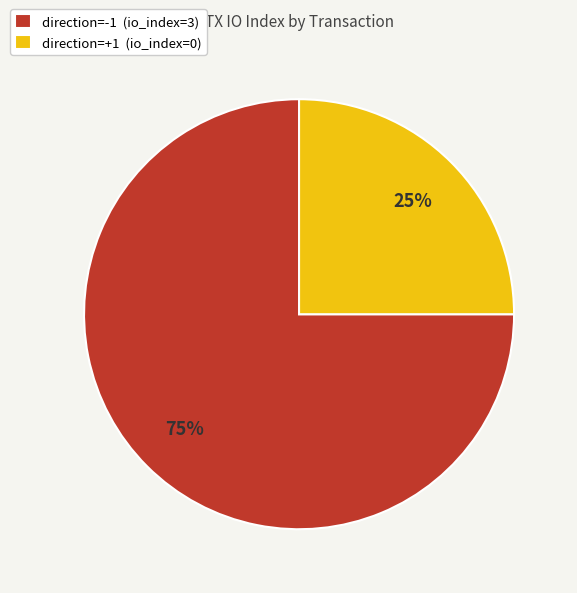

Is there a majority slice in this chart?

Yes